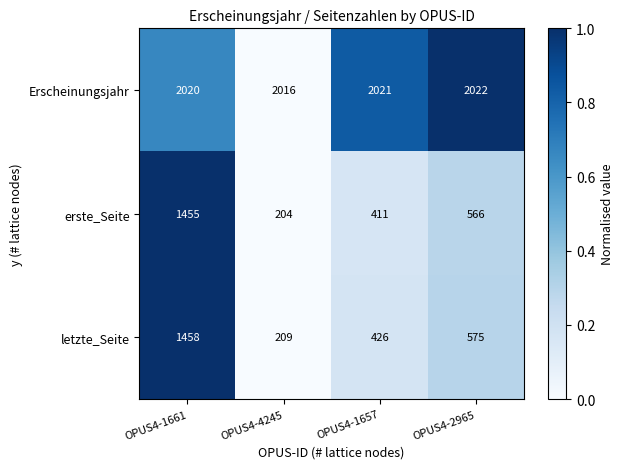

What is the difference between the second highest and minimum values in the letzte_Seite series?

366